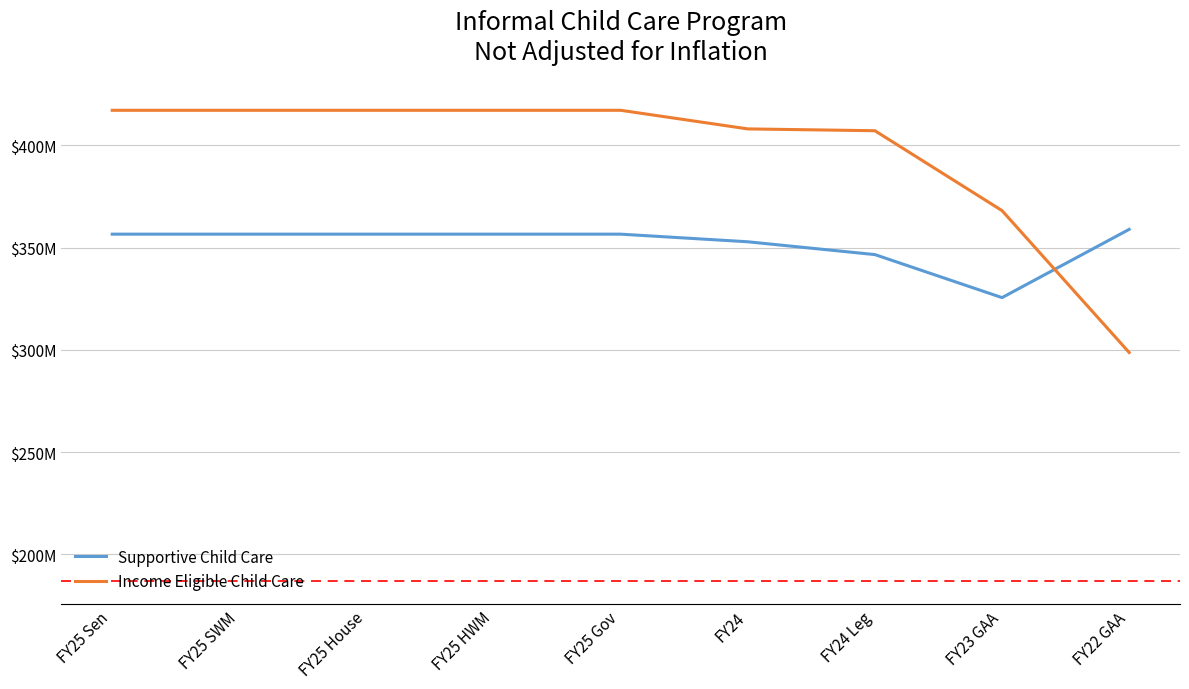

Where is Income Eligible Child Care nearest to the value 357945562?

FY23 GAA